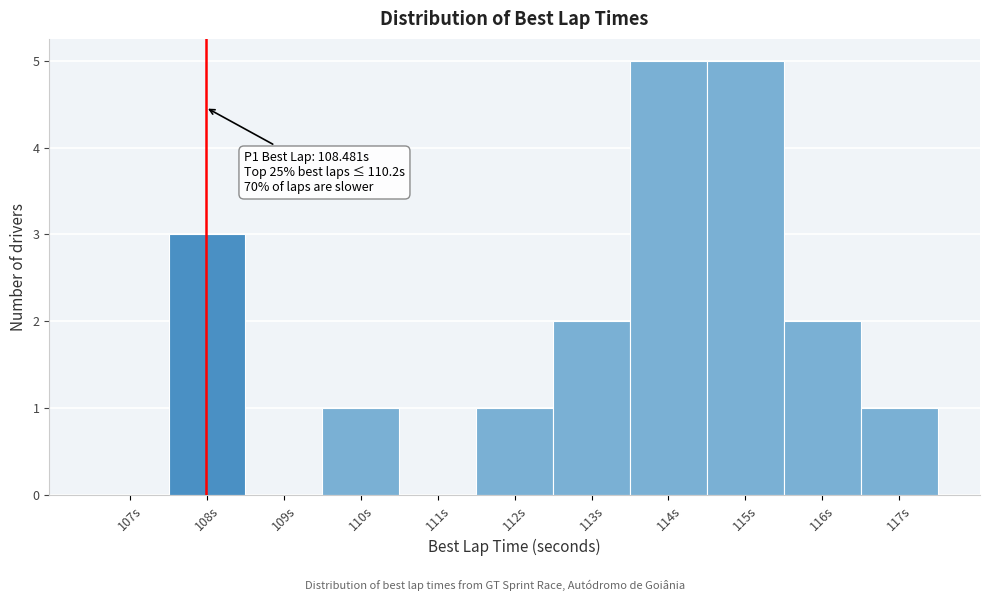

Reading right to left, transcribe all the data shown in this chart.

117s=1	116s=2	115s=5	114s=5	113s=2	112s=1	111s=0	110s=1	109s=0	108s=3	107s=0